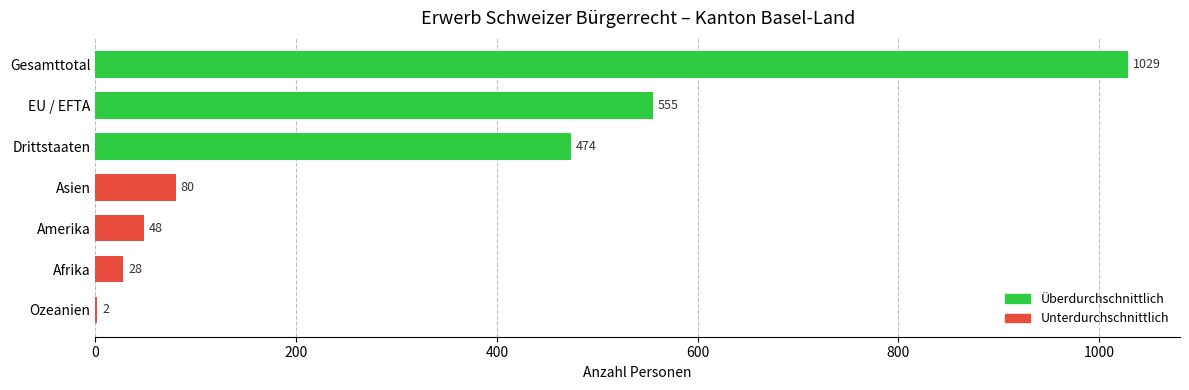

True or false: the data shows 28 at Asien.

False